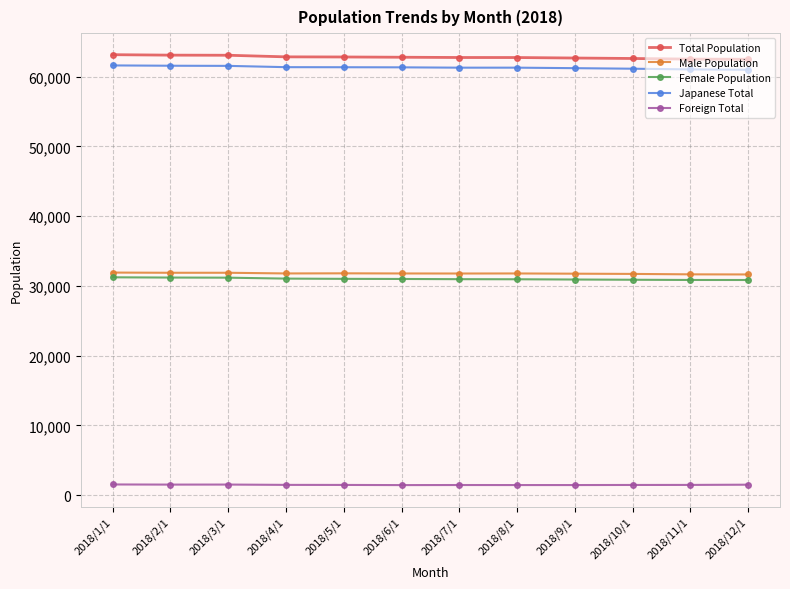

What is the maximum value for Japanese Total?

61613